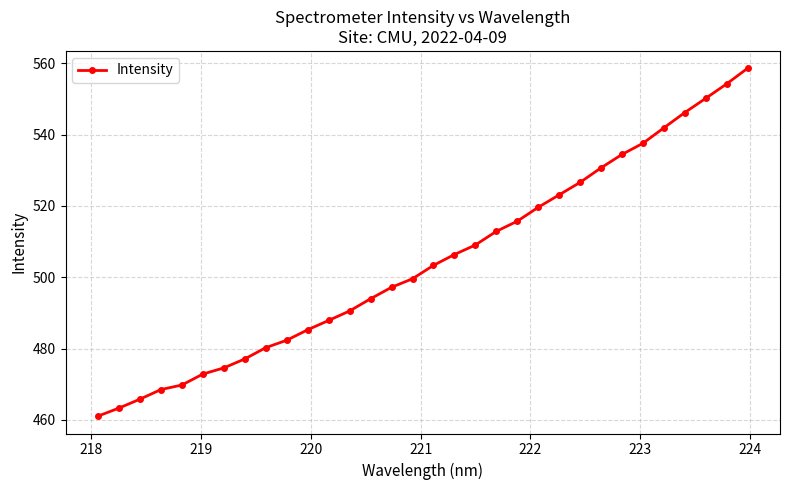

What is the difference between the maximum and minimum values?

97.5